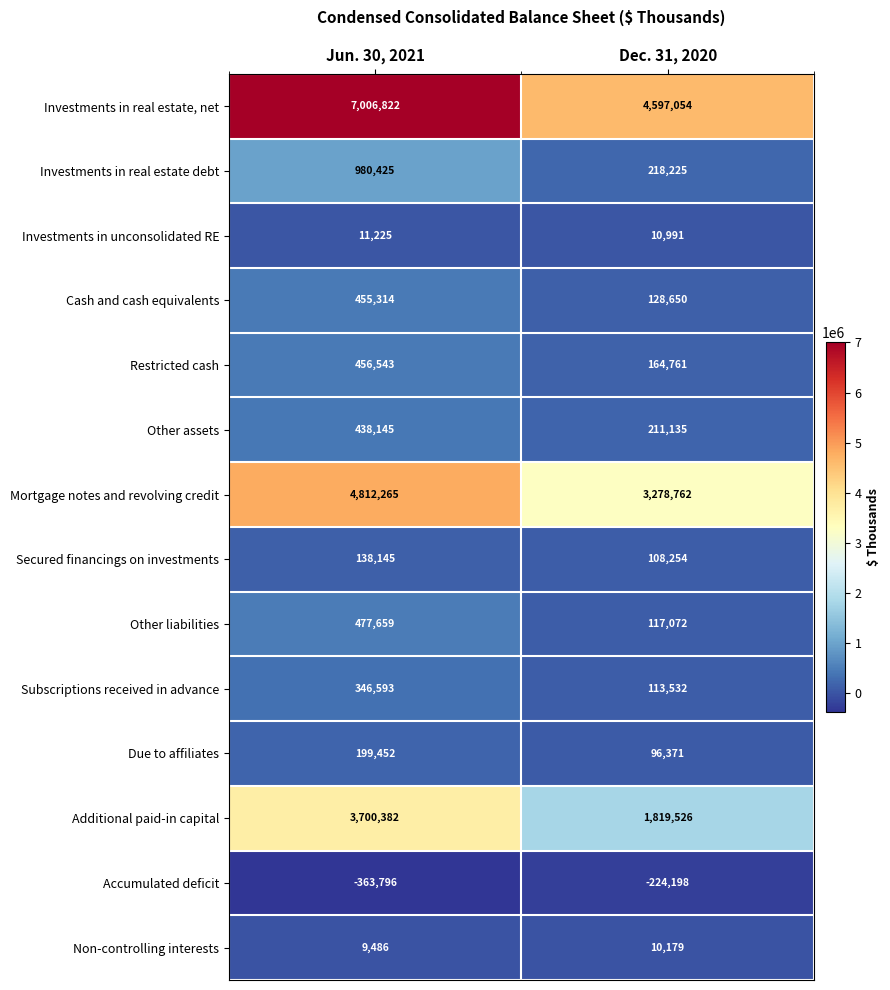

Reading left to right, what are all the values shown in this chart?

Investments in real estate, net: Jun. 30, 2021=7006822	Dec. 31, 2020=4597054
Investments in real estate debt: Jun. 30, 2021=980425	Dec. 31, 2020=218225
Investments in unconsolidated RE: Jun. 30, 2021=11225	Dec. 31, 2020=10991
Cash and cash equivalents: Jun. 30, 2021=455314	Dec. 31, 2020=128650
Restricted cash: Jun. 30, 2021=456543	Dec. 31, 2020=164761
Other assets: Jun. 30, 2021=438145	Dec. 31, 2020=211135
Mortgage notes and revolving credit: Jun. 30, 2021=4812265	Dec. 31, 2020=3278762
Secured financings on investments: Jun. 30, 2021=138145	Dec. 31, 2020=108254
Other liabilities: Jun. 30, 2021=477659	Dec. 31, 2020=117072
Subscriptions received in advance: Jun. 30, 2021=346593	Dec. 31, 2020=113532
Due to affiliates: Jun. 30, 2021=199452	Dec. 31, 2020=96371
Additional paid-in capital: Jun. 30, 2021=3700382	Dec. 31, 2020=1819526
Accumulated deficit: Jun. 30, 2021=-363796	Dec. 31, 2020=-224198
Non-controlling interests: Jun. 30, 2021=9486	Dec. 31, 2020=10179